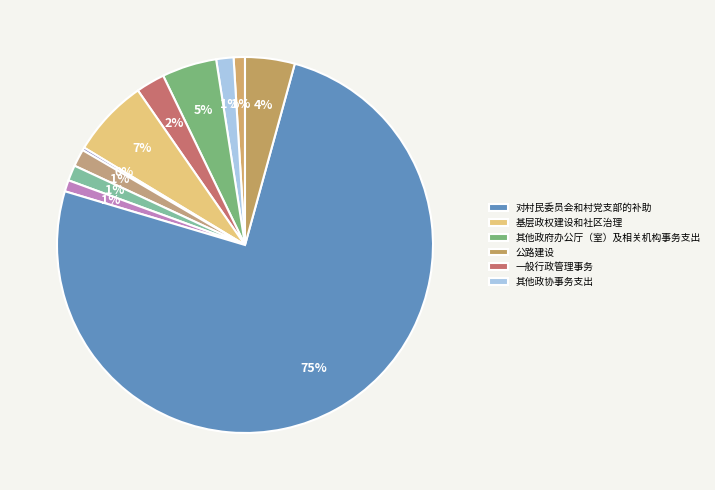

How many slices are in this pie chart?

11